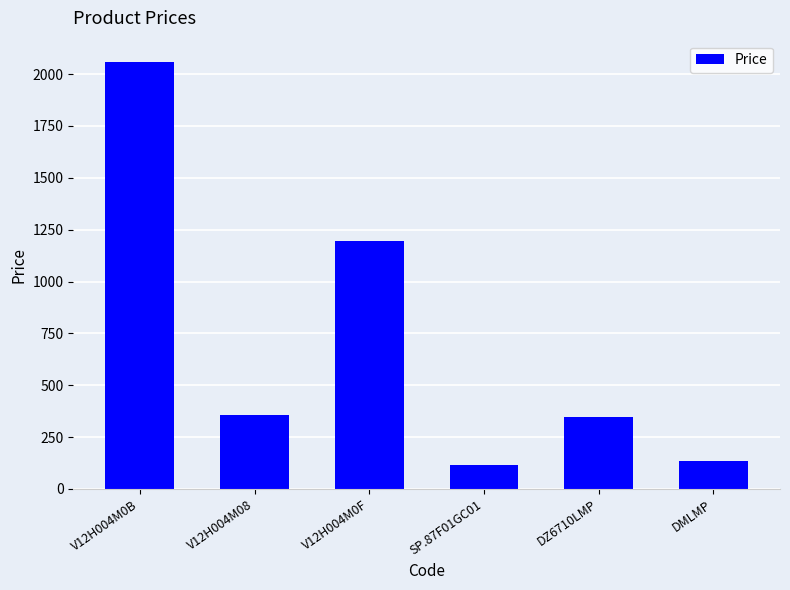

What is the label of the 3rd bar from the left?

V12H004M0F